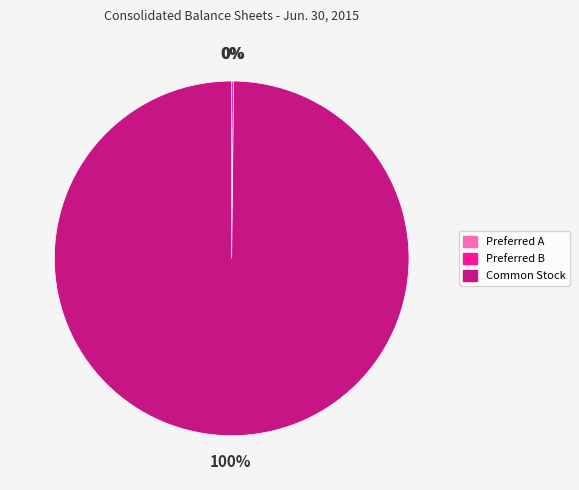

Is there any slice that represents more than half of the pie?

Yes